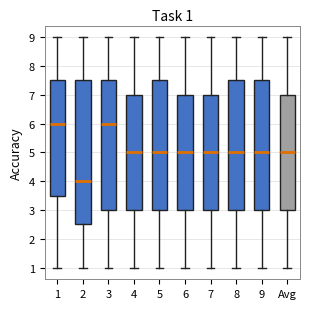

Comparing the boxes themselves (not the whiskers), which one is the tallest?

2